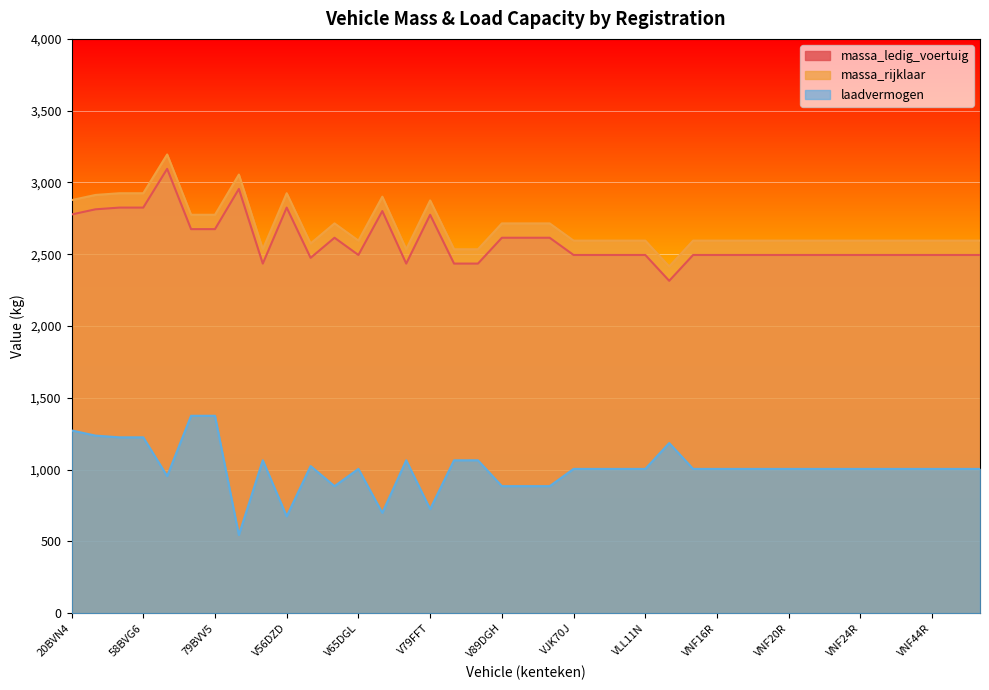

How many lines are shown in the chart?

3